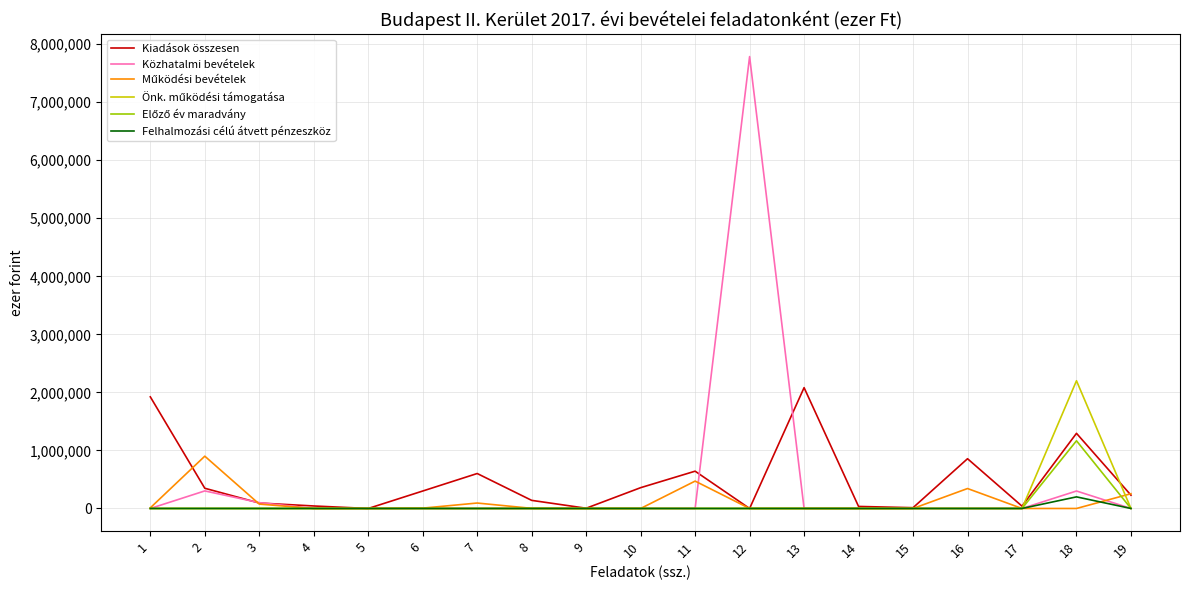

At how many categories does at least one series exceed 4039957?

1